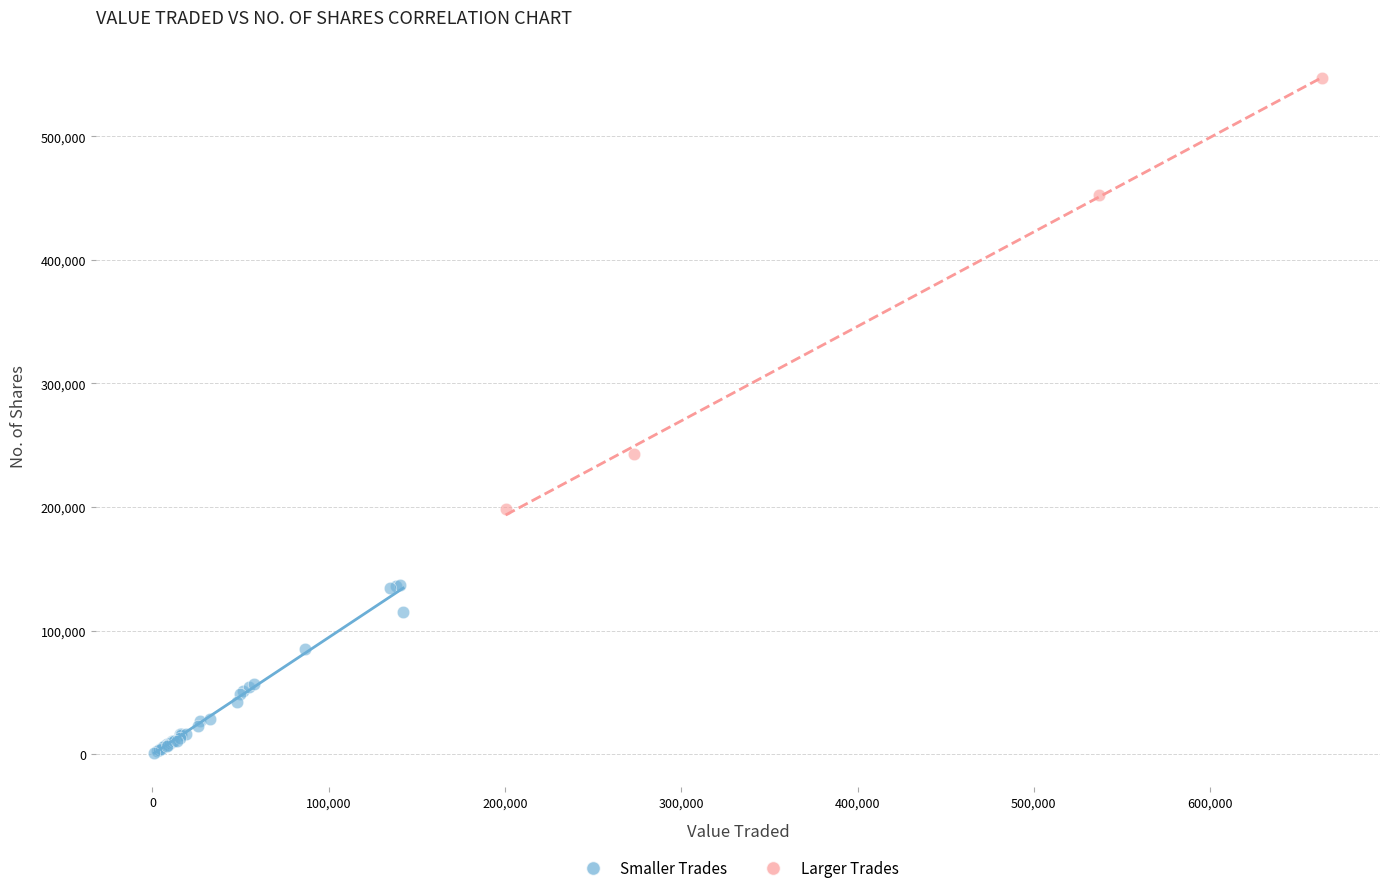

Which series contains the highest Y value?

Larger Trades